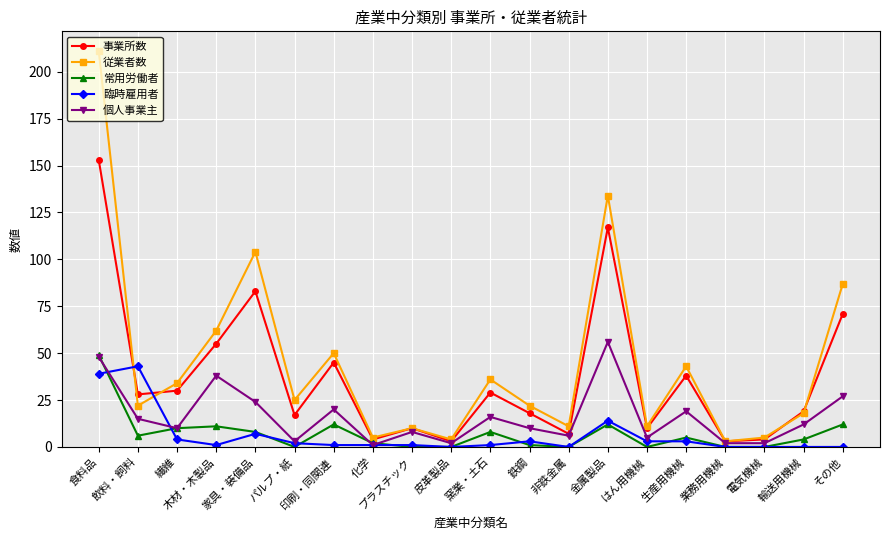

What is the value of the 従業者数 point at the 7th from the left?

50